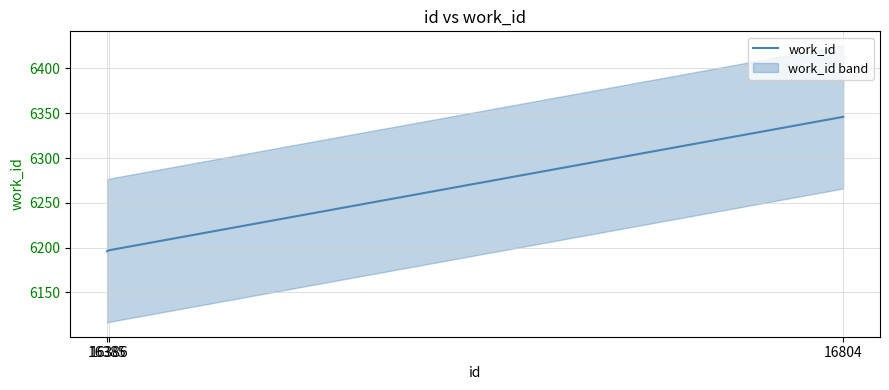

Where is the data nearest to the value 6271?

16386